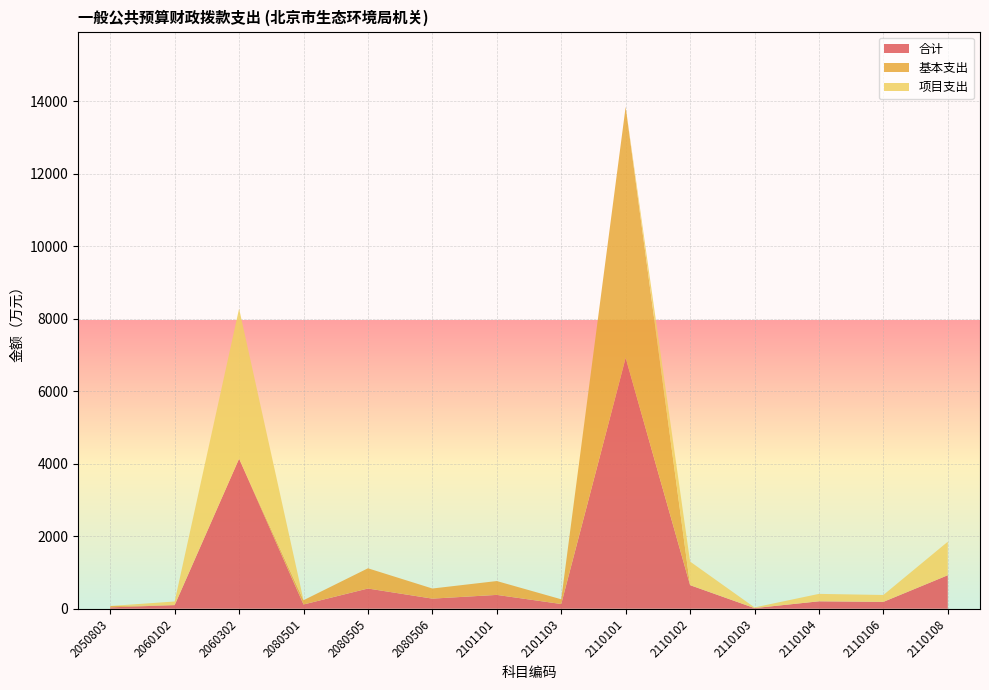

Reading left to right, what are all the values shown in this chart?

合计: 2050803=37.8	2060102=100.0	2060302=4142.0	2080501=117.5	2080505=558.1	2080506=279.0	2101101=382.1	2101103=130.3	2110101=6925.5	2110102=651.0	2110103=18.0	2110104=205.0	2110106=189.8	2110108=924.8
基本支出: 2050803=37.8	2060102=0.0	2060302=0.0	2080501=117.5	2080505=558.1	2080506=279.0	2101101=382.1	2101103=130.3	2110101=6925.5	2110102=0.0	2110103=0.0	2110104=0.0	2110106=0.0	2110108=0.0
项目支出: 2050803=0.0	2060102=100.0	2060302=4142.0	2080501=0.0	2080505=0.0	2080506=0.0	2101101=0.0	2101103=0.0	2110101=0.0	2110102=651.0	2110103=18.0	2110104=205.0	2110106=189.8	2110108=924.8